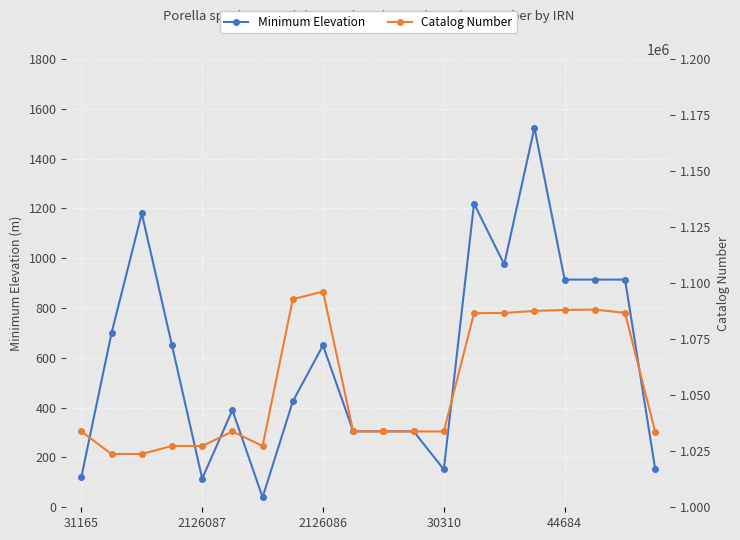

What is the label of the 9th point from the right?

11